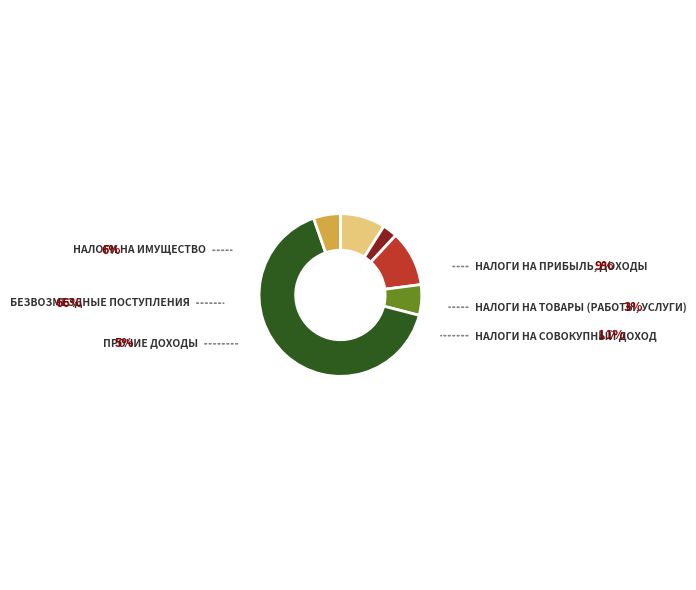

Does any single category account for the majority?

Yes